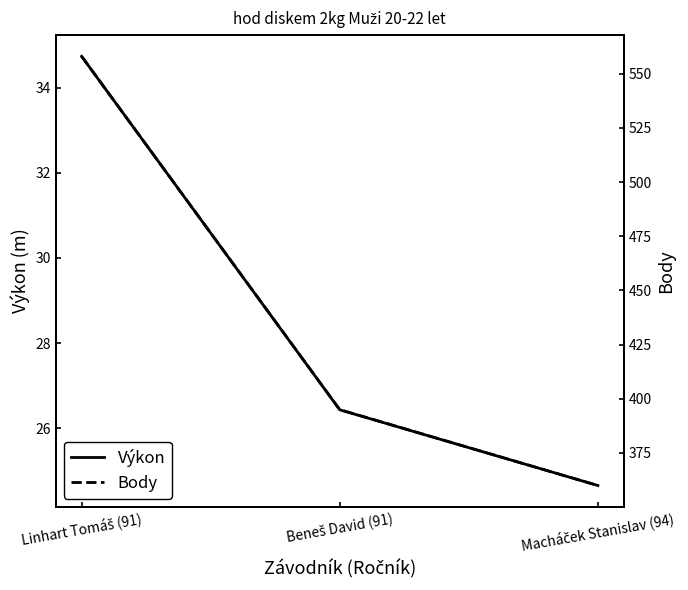

How many values in the Výkon series are below 26?

1